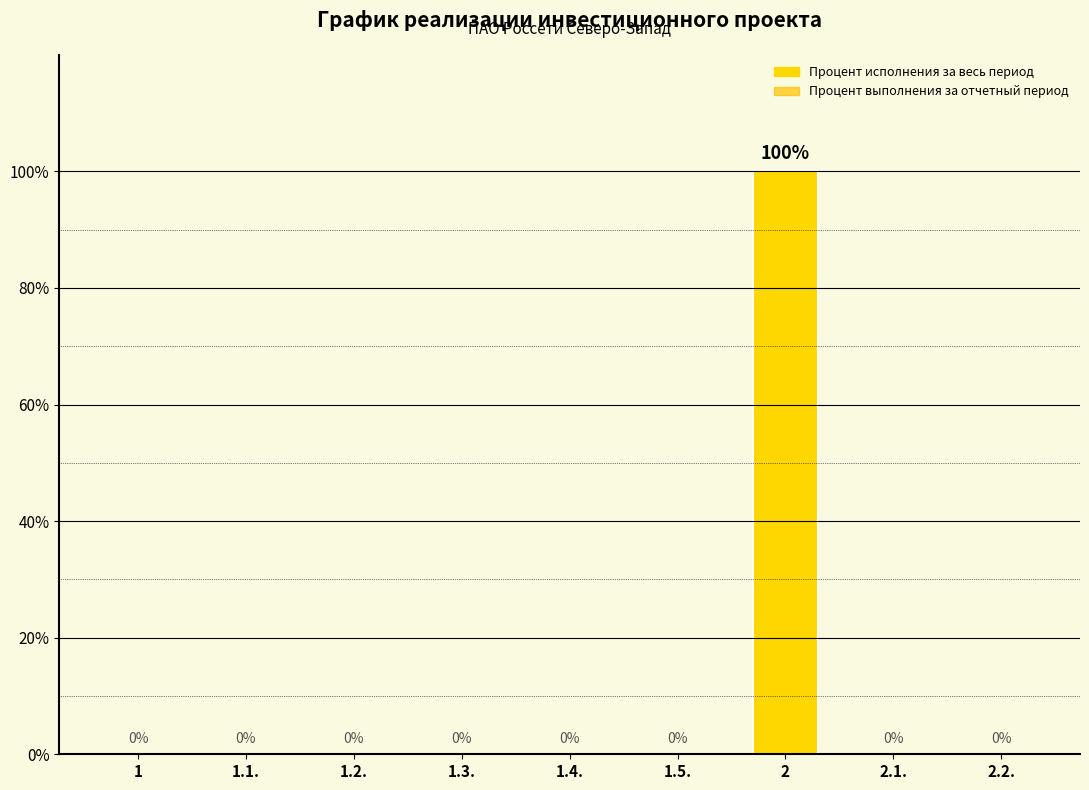

Reading left to right, list all the values displayed in this chart.

Процент исполнения за весь период: 0	0	0	0	0	0	100	0	0
Процент выполнения за отчетный период: 0	0	0	0	0	0	0	0	0